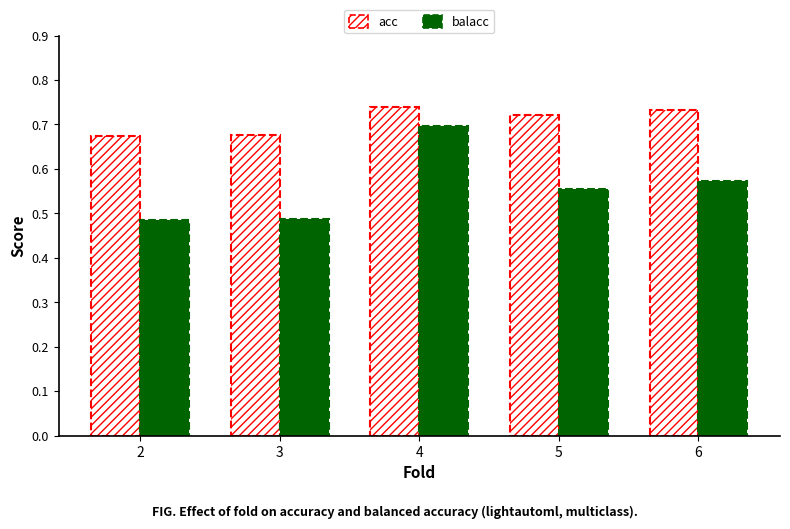

Is it true that acc equals 0.7 at 5?

True